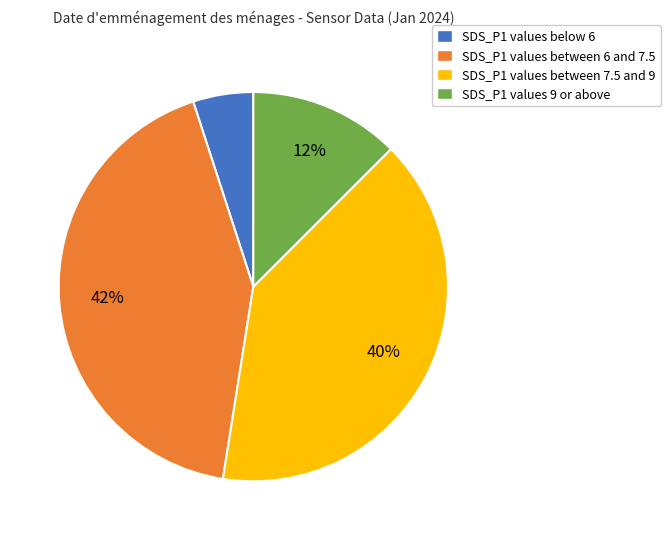

To the nearest percent, what portion does SDS_P1 values between 6 and 7.5 represent?

42%